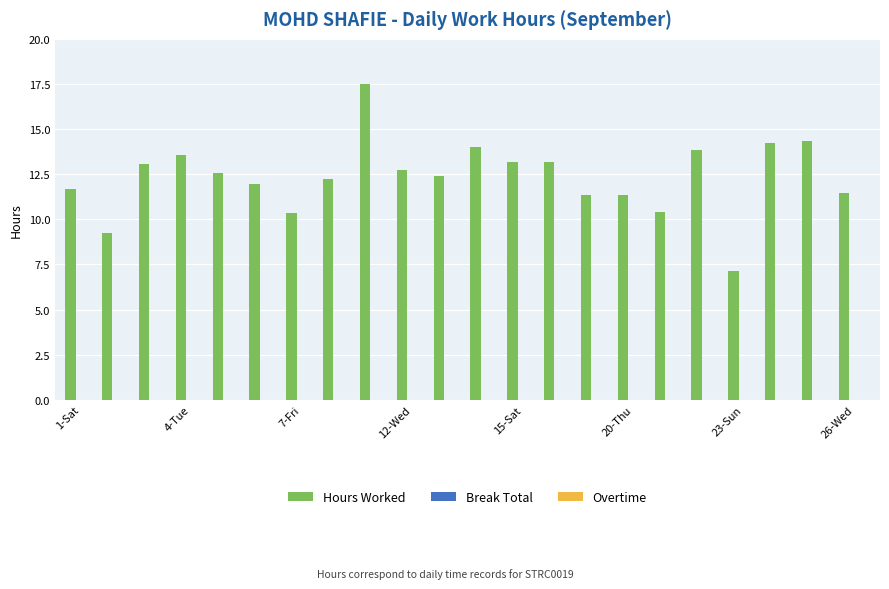

What is the value of the 8th bar from the left?

12.2